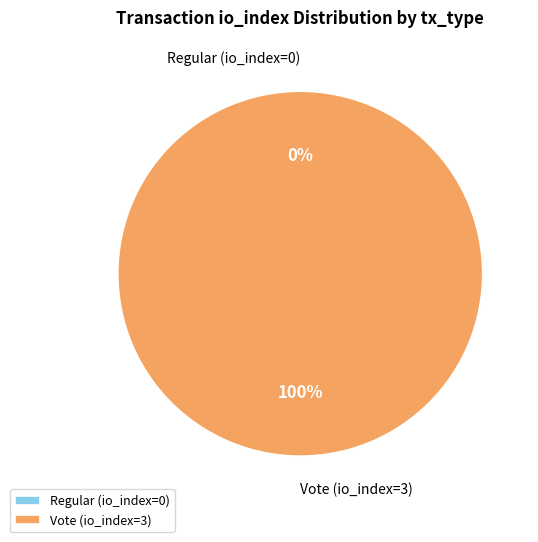

What is the total percentage of Regular (io_index=0) and Vote (io_index=3)?

100.0%